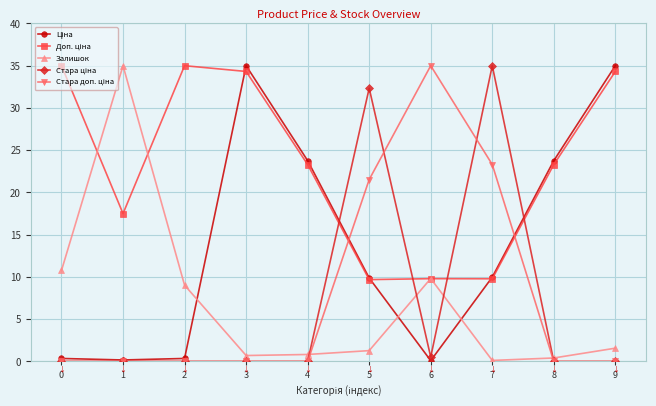

Is it true that Залишок equals 10.8 at 0?

True